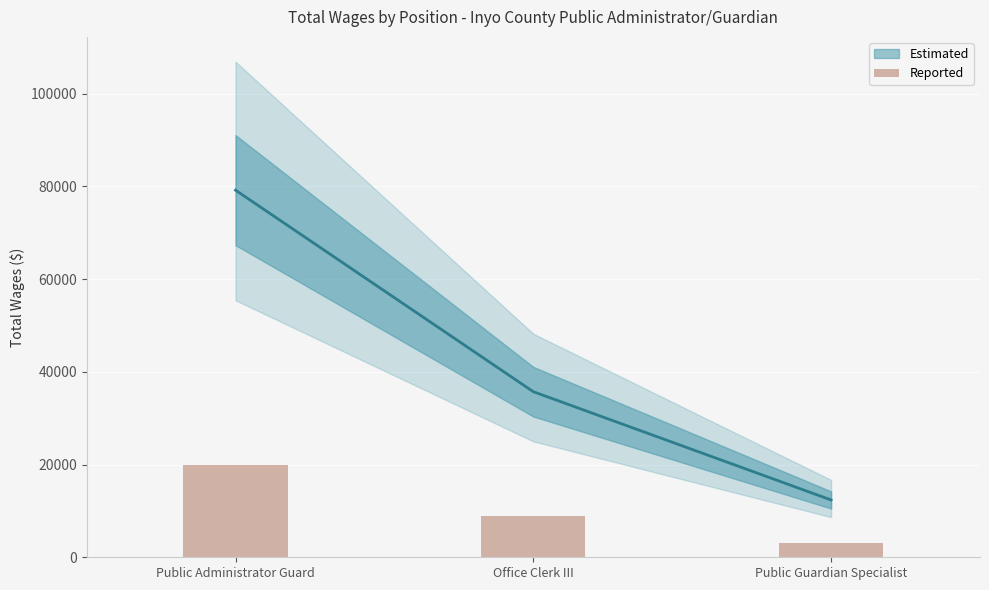

The chart shows a value of 3090.8 at Public Guardian Specialist. True or false?

True